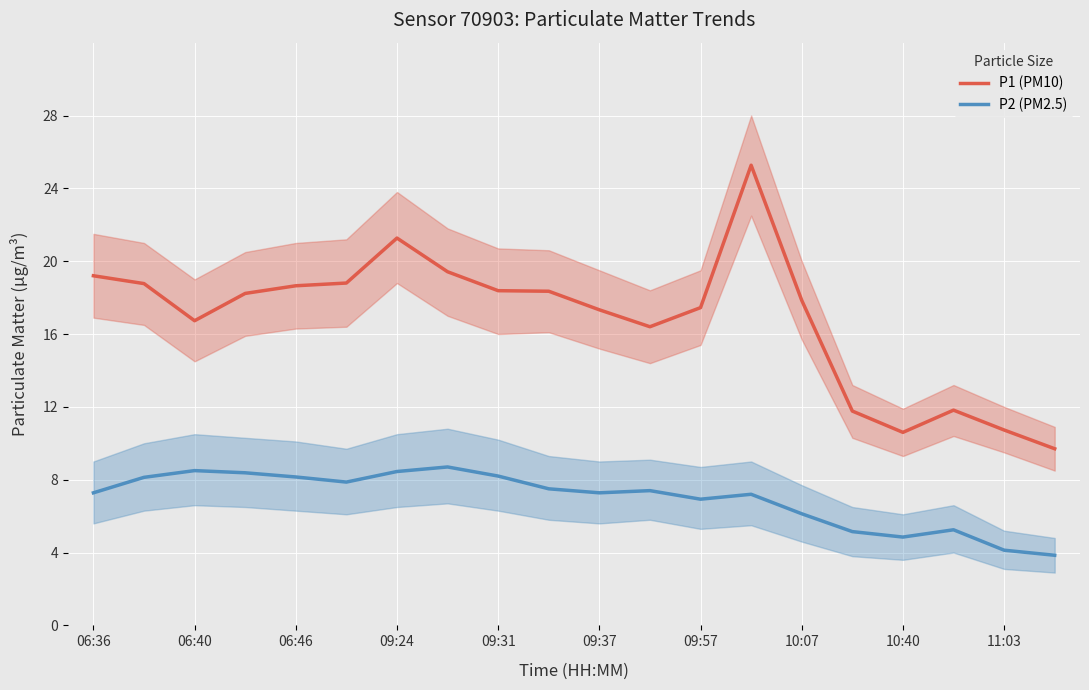

What is the highest value of the P2 (PM2.5) series?

8.7